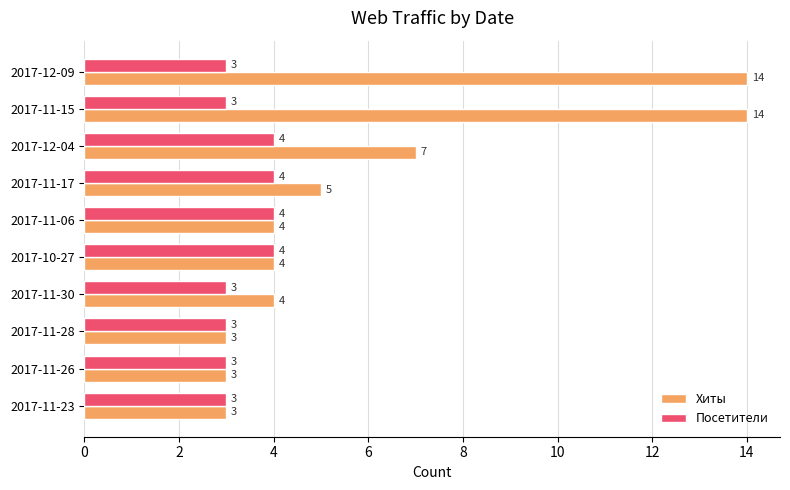

Which series has the largest range (max minus min)?

Хиты